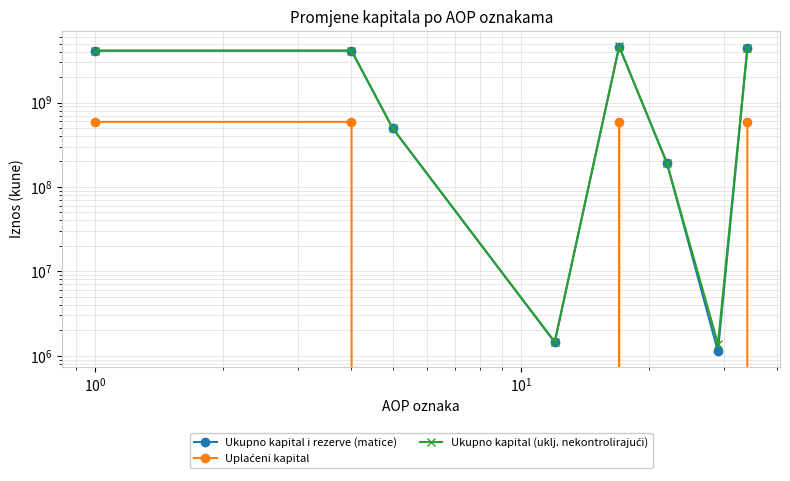

True or false: Ukupno kapital (uklj. nekontrolirajući) and Uplaćeni kapital cross at least once.

False